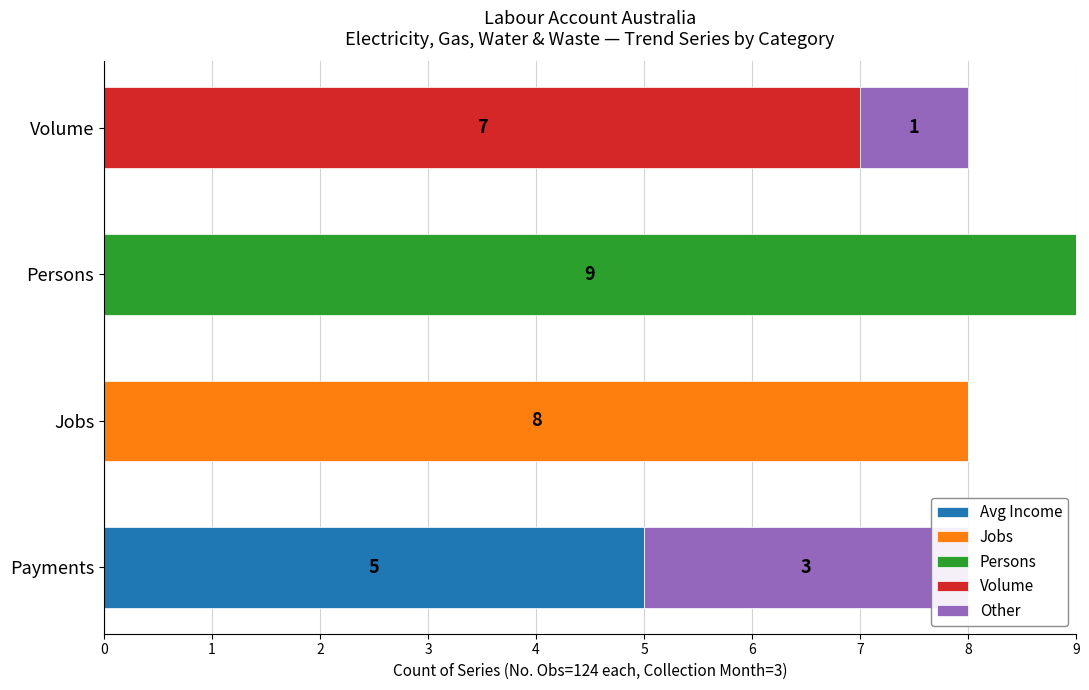

Which series has the largest total across all categories?

Persons